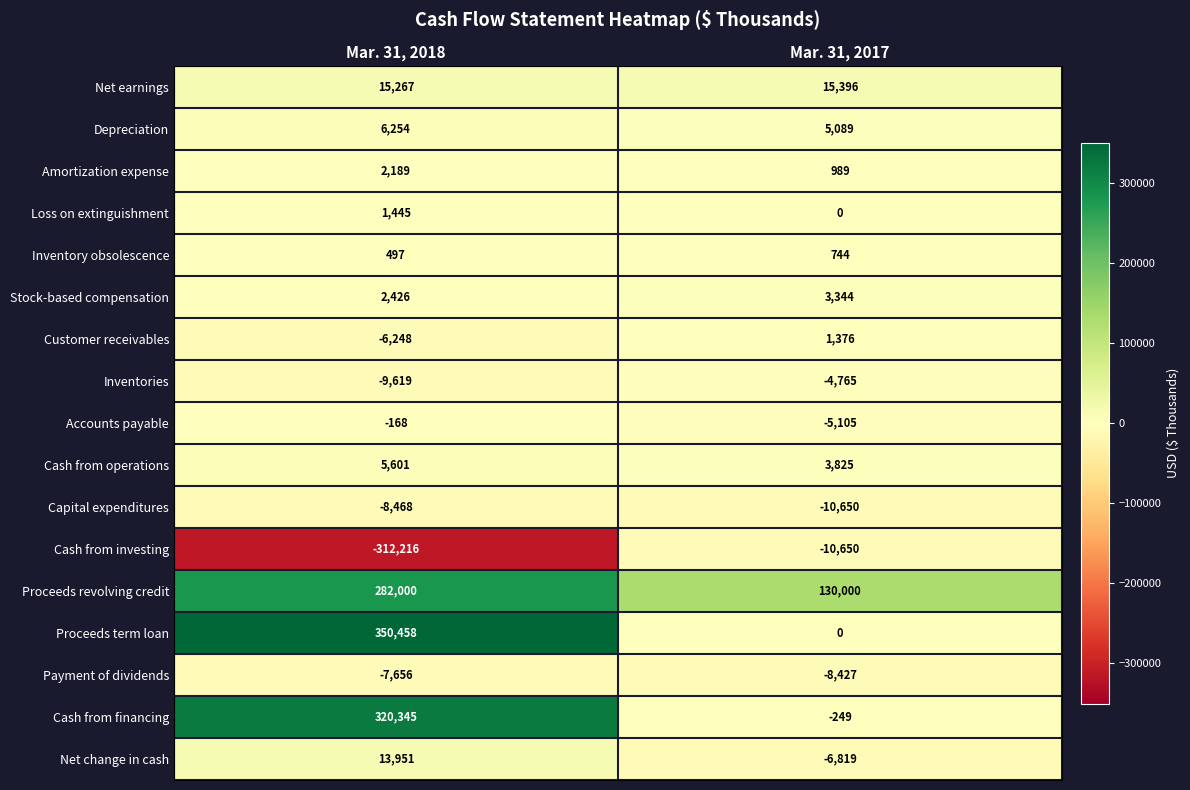

Is the value of Cash from investing at Mar. 31, 2018 greater than the value of Net change in cash at Mar. 31, 2018?

No